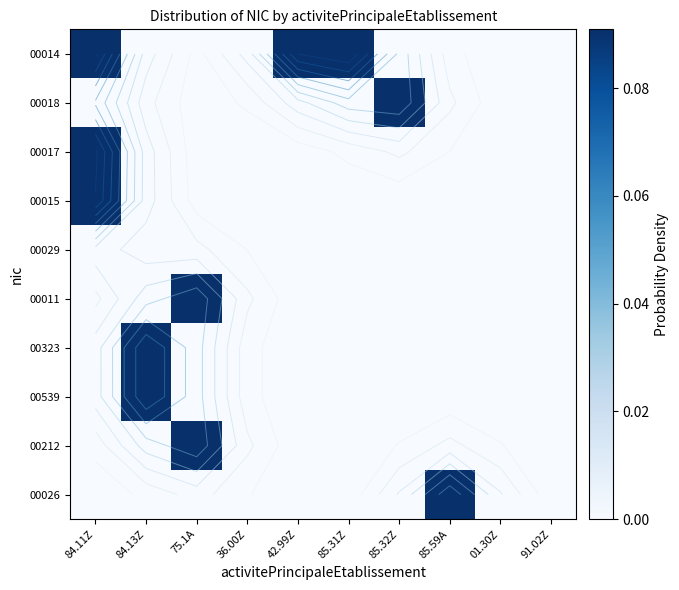

Which label corresponds to the smallest value in the chart?

84.13Z